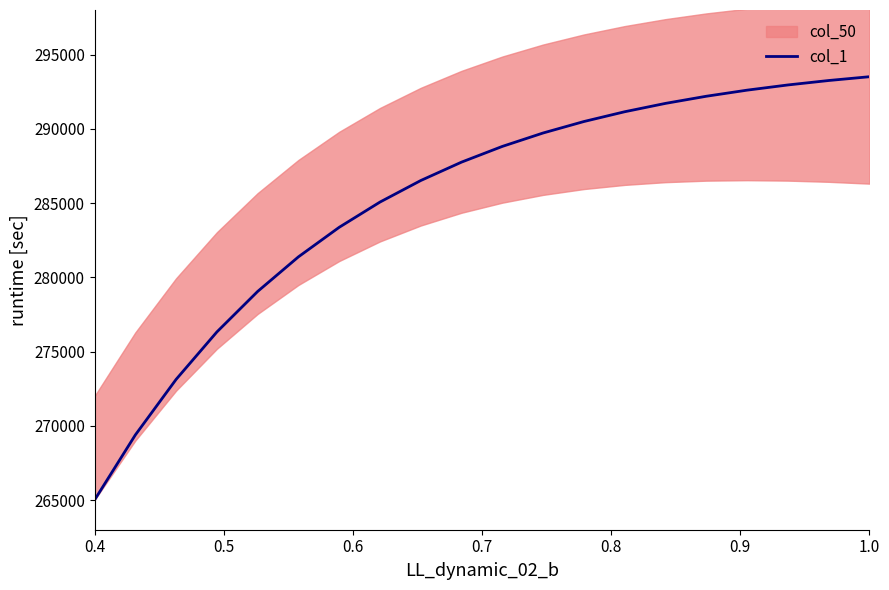

What is the lowest value of the col_1 series?

265000.0